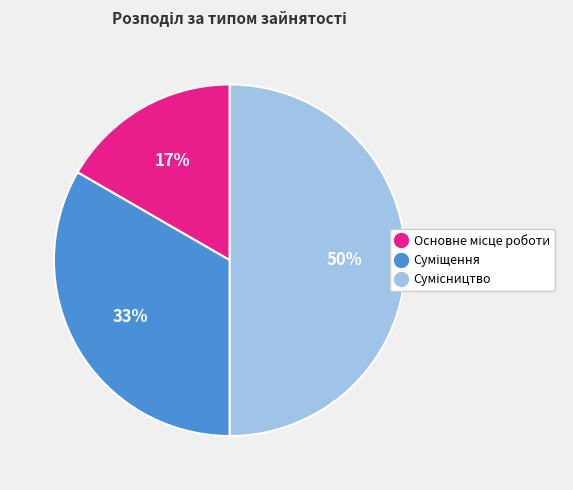

To the nearest percent, what is the average slice percentage?

33%